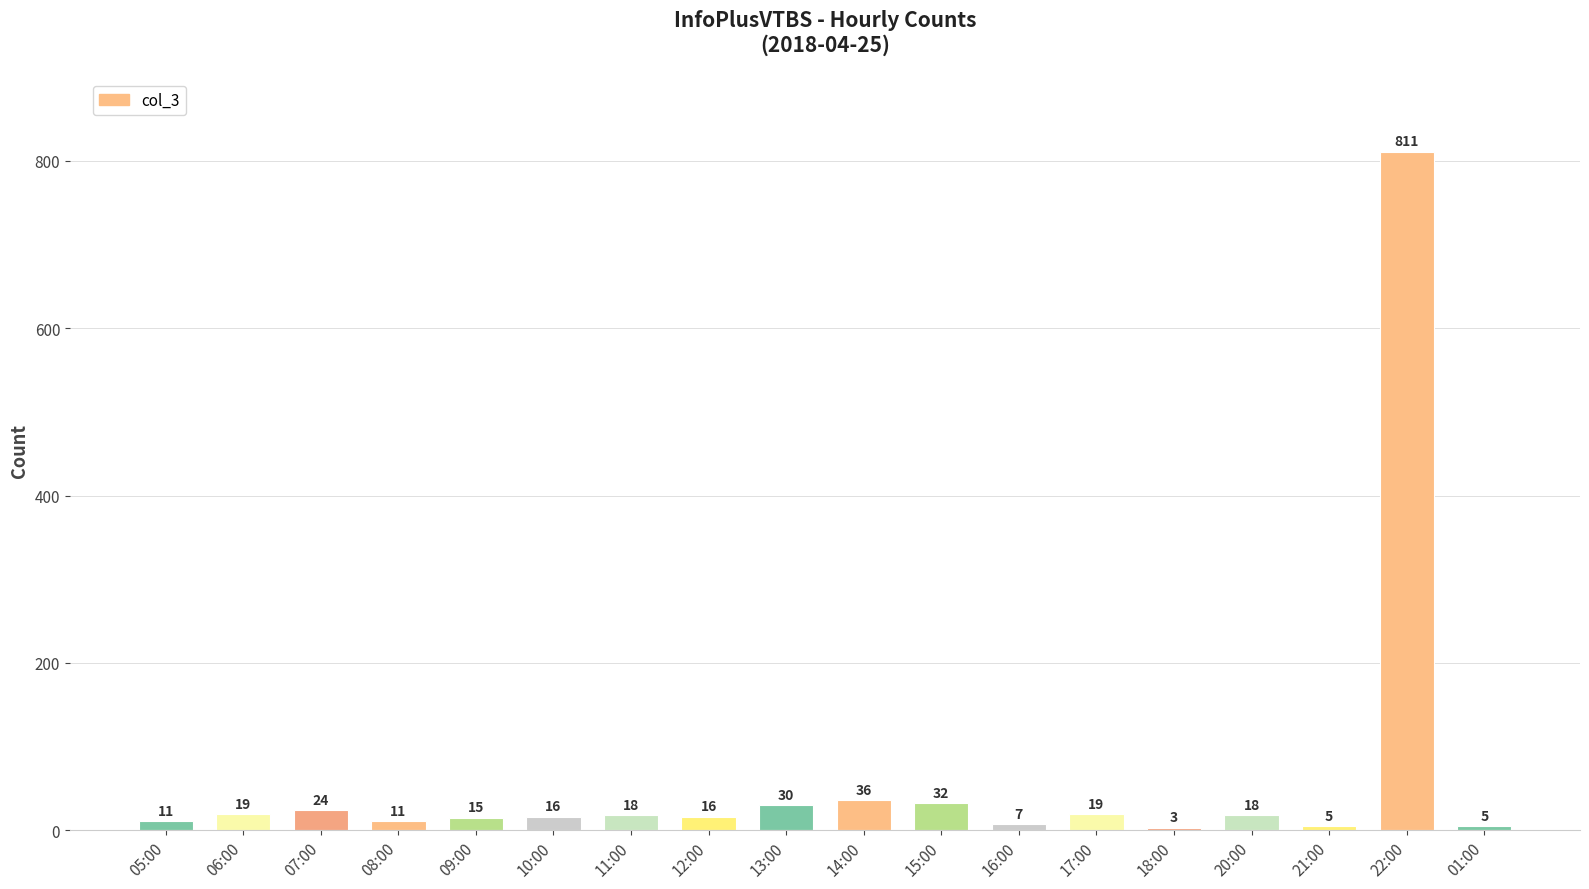

Which label corresponds to the largest value in the chart?

22:00